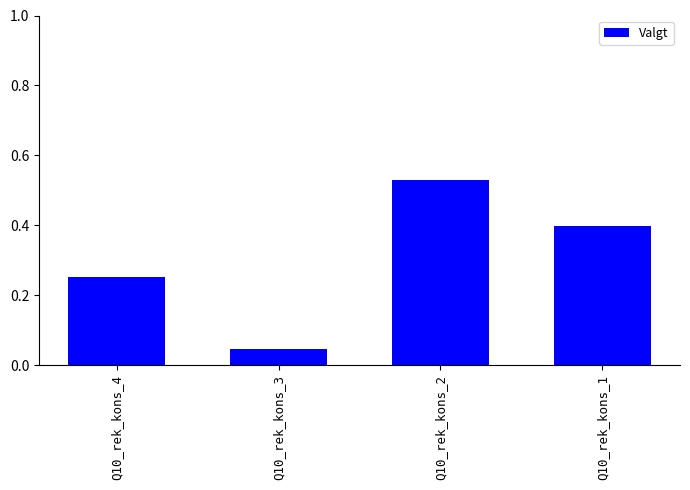

What is the change in value from Q10_rek_kons_3 to Q10_rek_kons_2?

+0.5